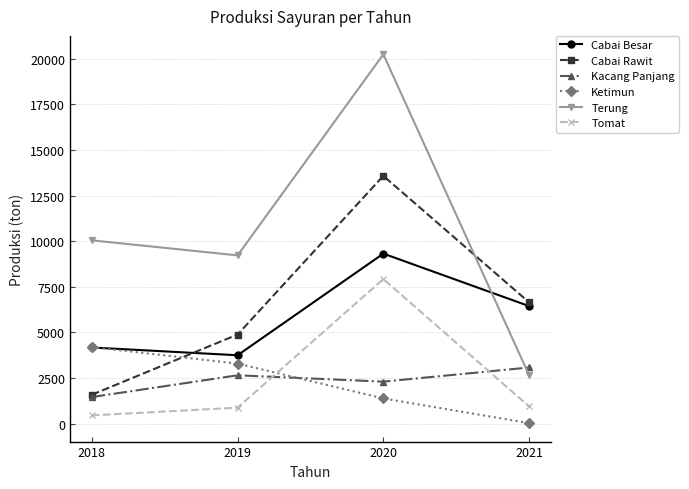

Where is Cabai Rawit nearest to the value 7583?

2021